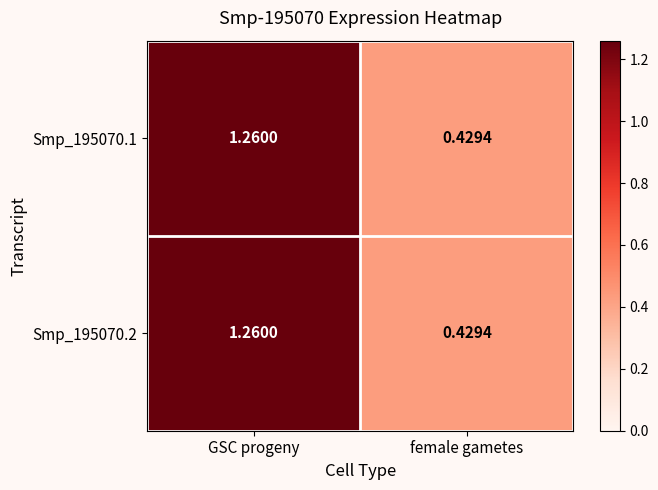

At which label is Smp_195070.2 closest to 0?

female gametes